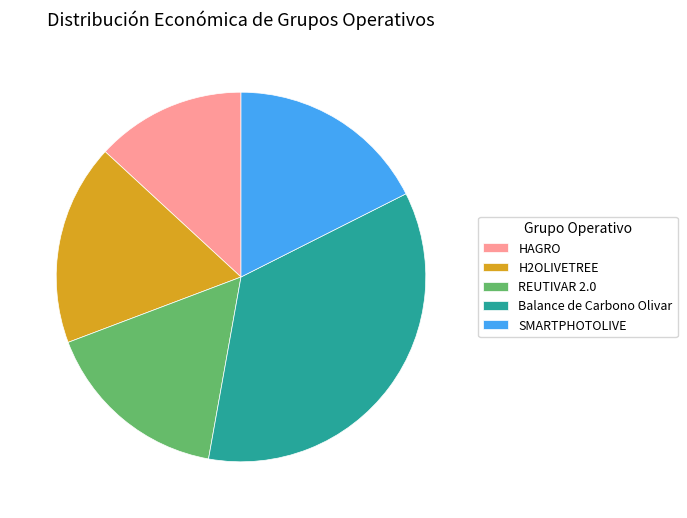

Combined, do HAGRO and REUTIVAR 2.0 account for over 50%?

No